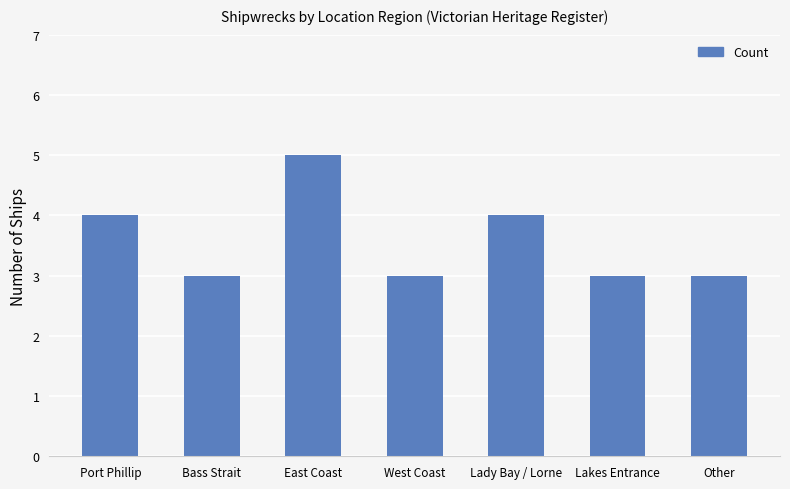

What is the difference between the maximum and minimum values?

2